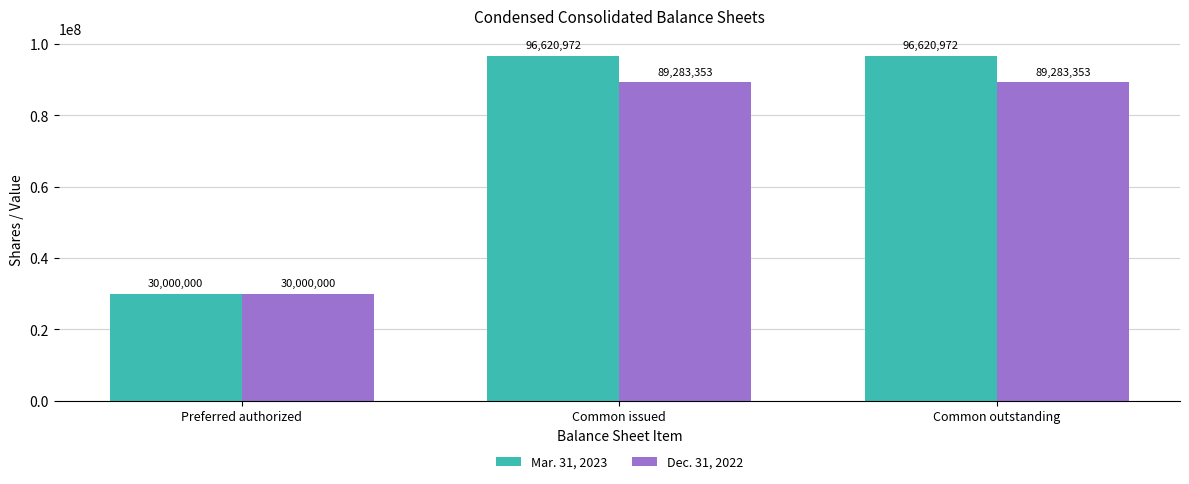

What is the difference between the highest and lowest values at Common issued?

7337619